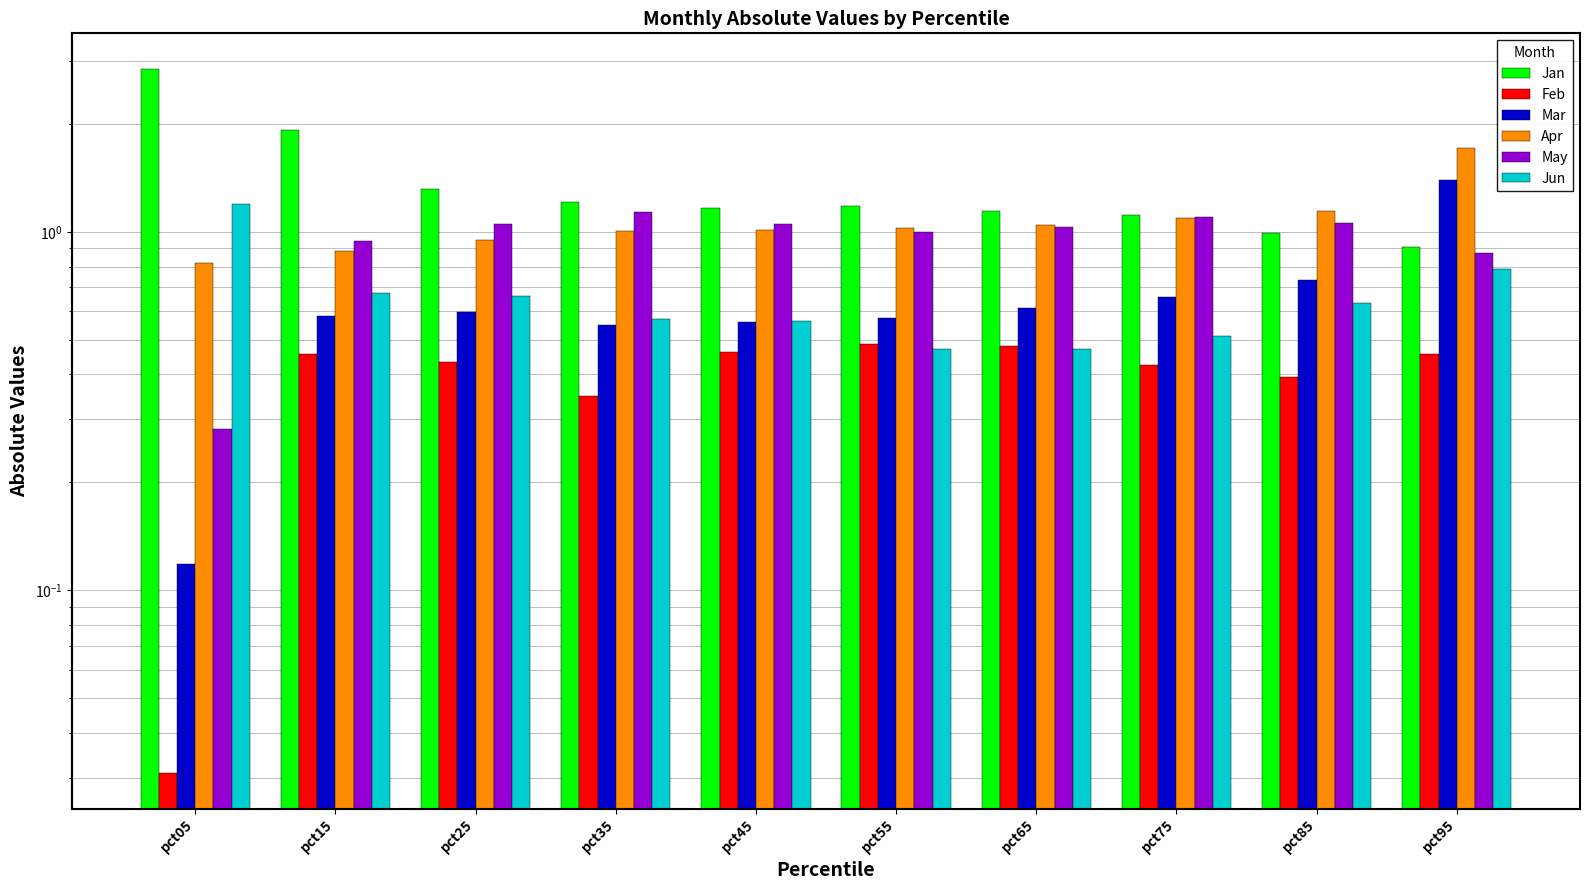

What is the spread (max minus min) of values at pct25?

0.9